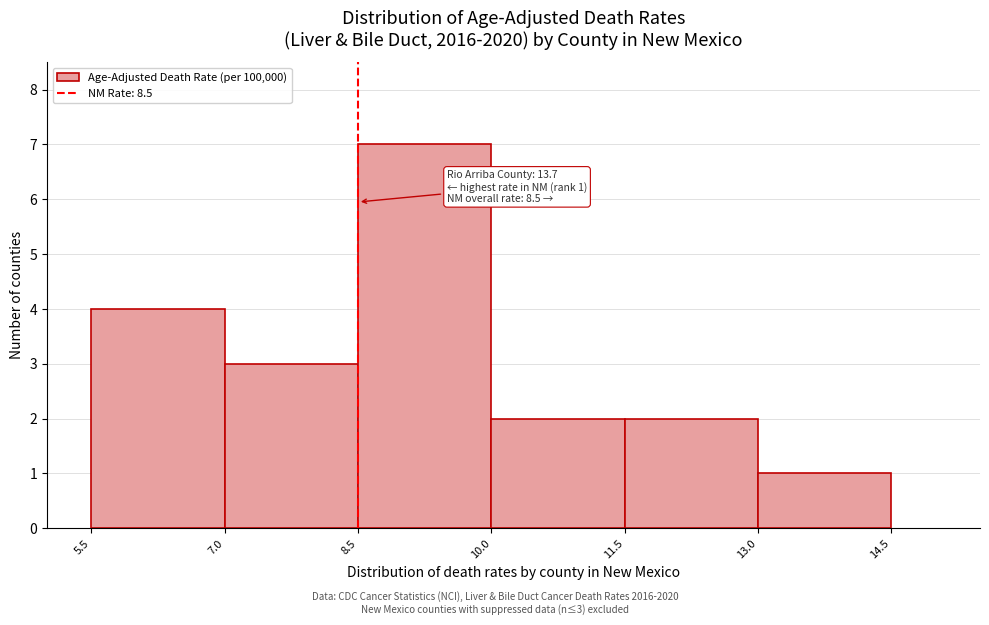

Which range on the x-axis has the tallest bar?

8.5 to 10.0